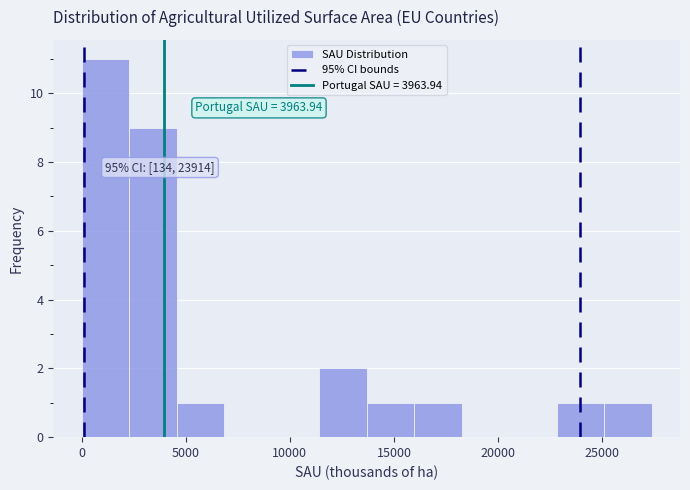

Over which range of the x-axis is the bar tallest?

0 to 2500